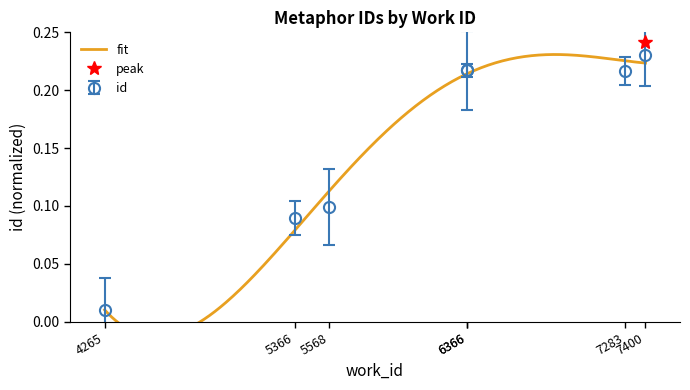

Reading left to right, list all the values displayed in this chart.

0.0	0.1	0.1	0.2	0.2	0.2	0.2